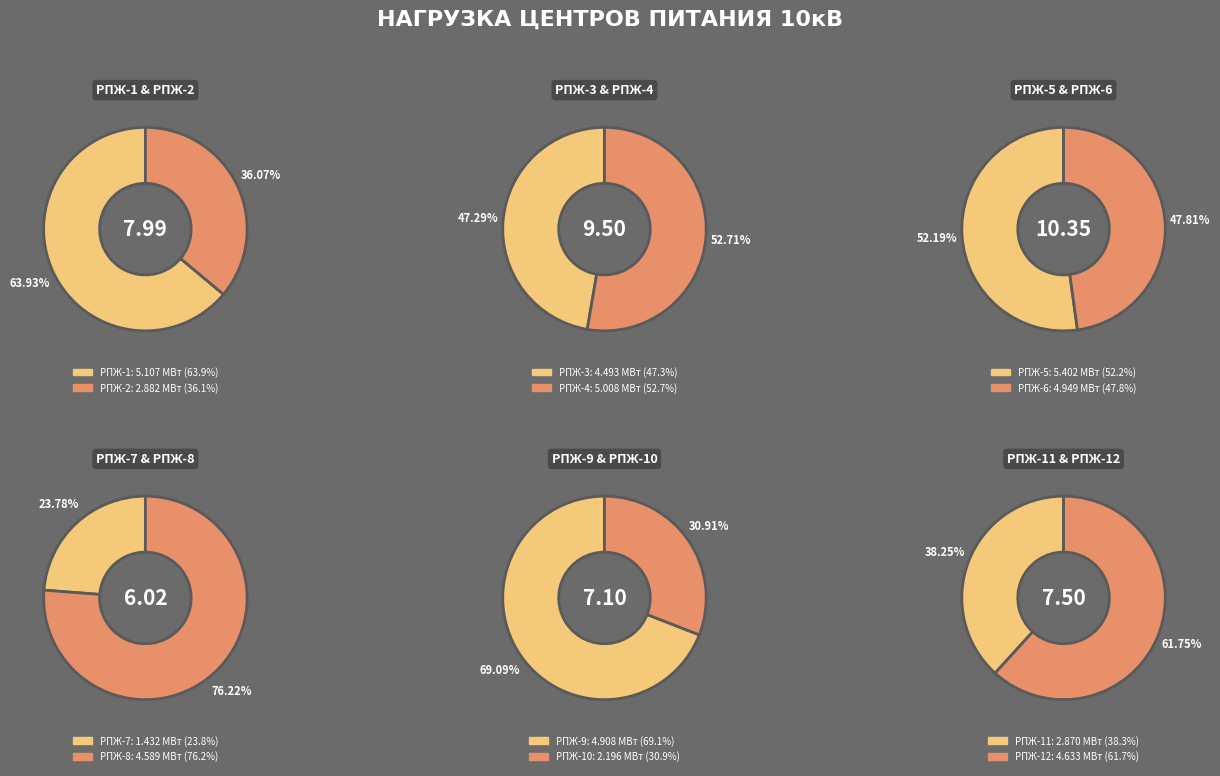

Combined, what portion of the pie is РПЖ-4 and РПЖ-11?

16.3%